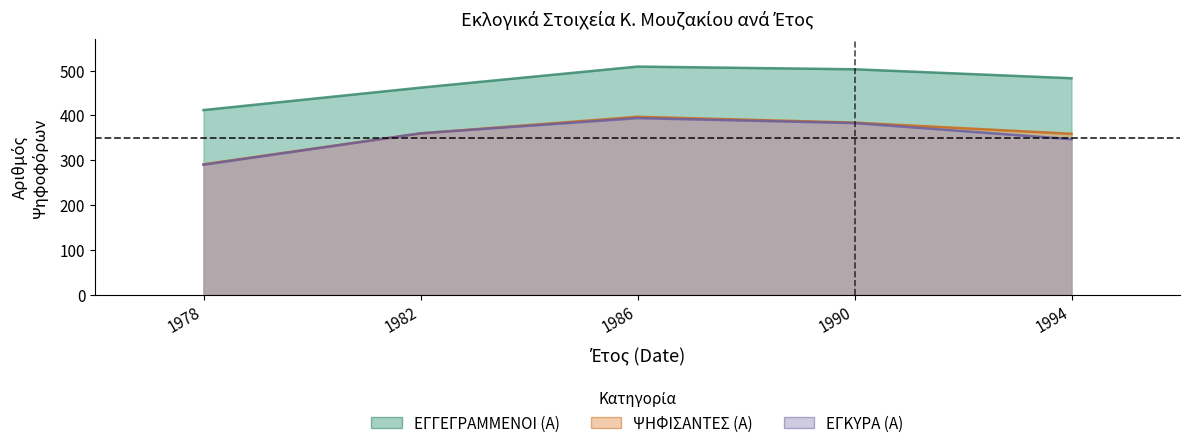

At which category is the sum across all series the highest?

1986